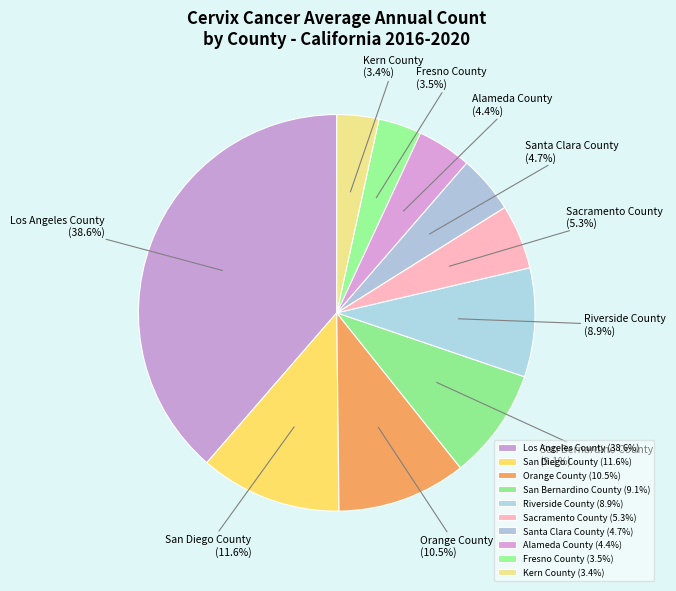

What is the ratio of the value at Riverside County to the value at Orange County?

0.8